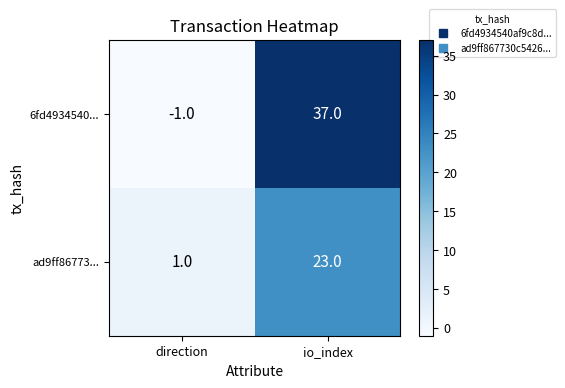

True or false: 6fd4934540... has a value of -1 at direction.

True